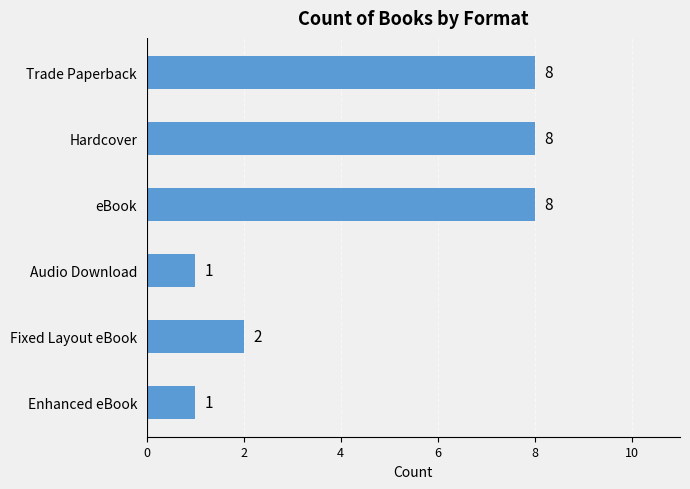

Approximately how many times larger is the value at Trade Paperback compared to Fixed Layout eBook?

4.0